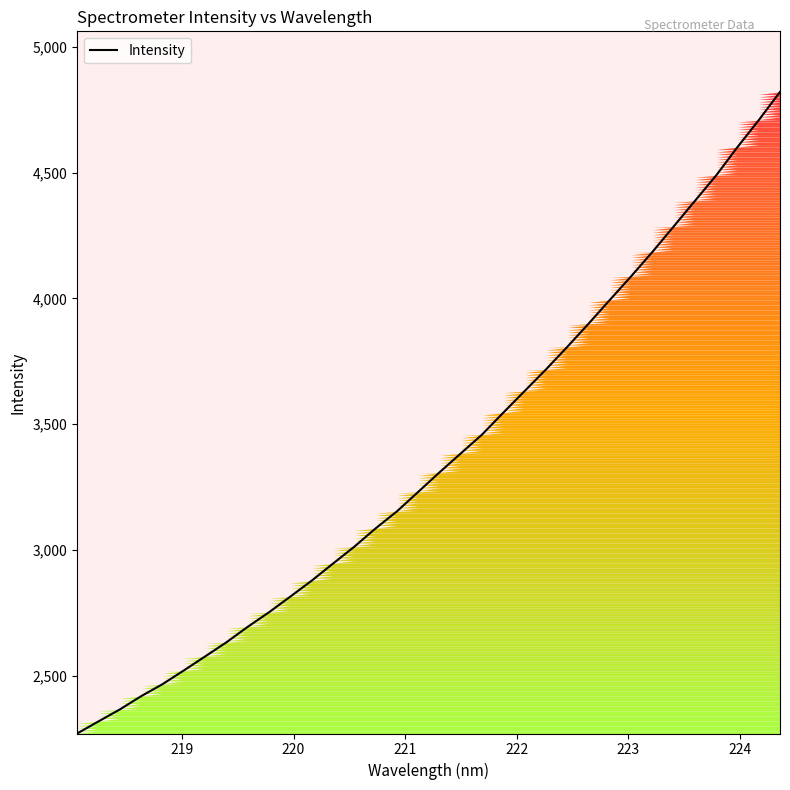

What is the difference between the maximum and minimum values?

2552.4